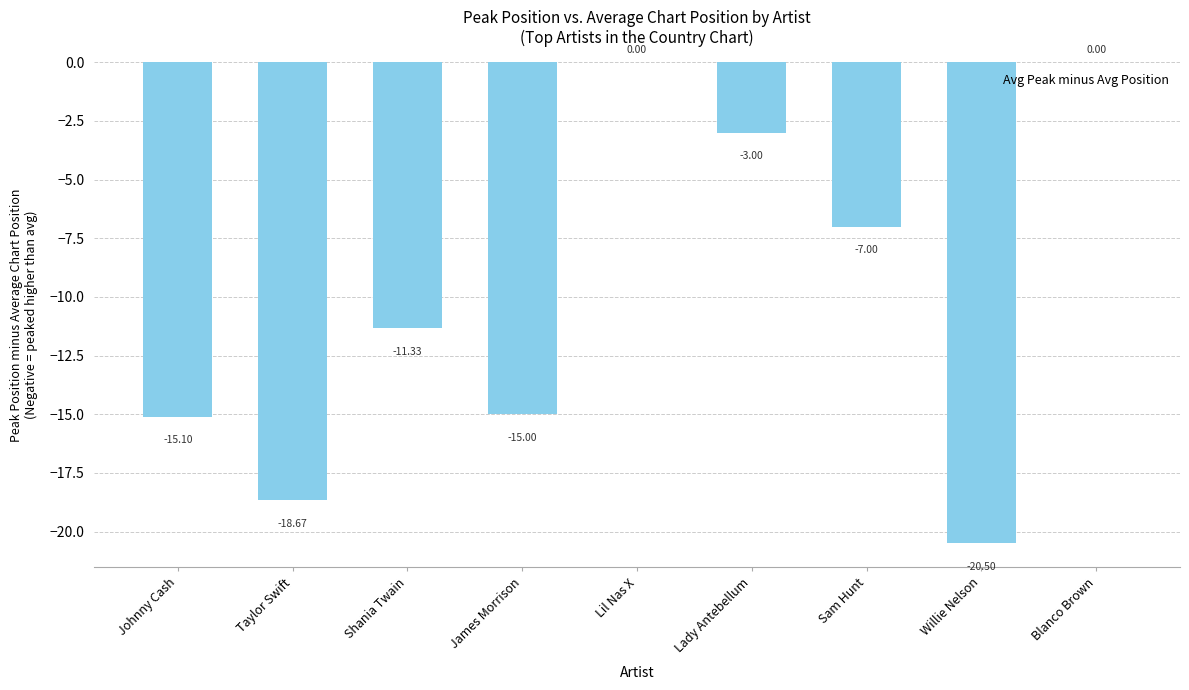

Where does the data first go above -11?

Lil Nas X